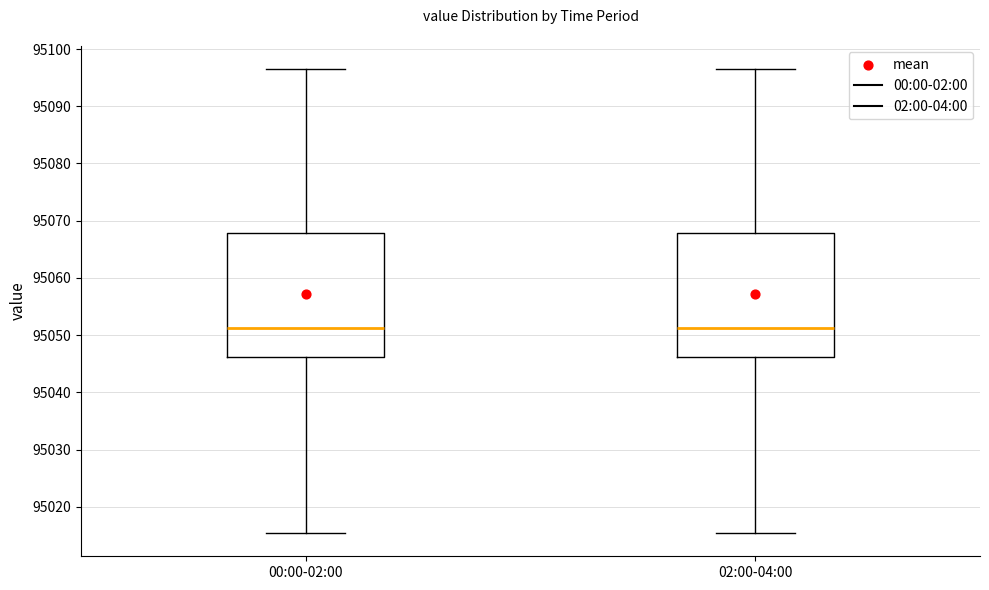

Reading left to right, read every box against the y-axis: the position of its median line, the range the box covers, and the ends of its whiskers. The values are not printed on the chart, so give them approximately, as read against the axis.

00:00-02:00: median 95051, box 95046 to 95068, whiskers 95015 to 95097
02:00-04:00: median 95051, box 95046 to 95068, whiskers 95015 to 95097